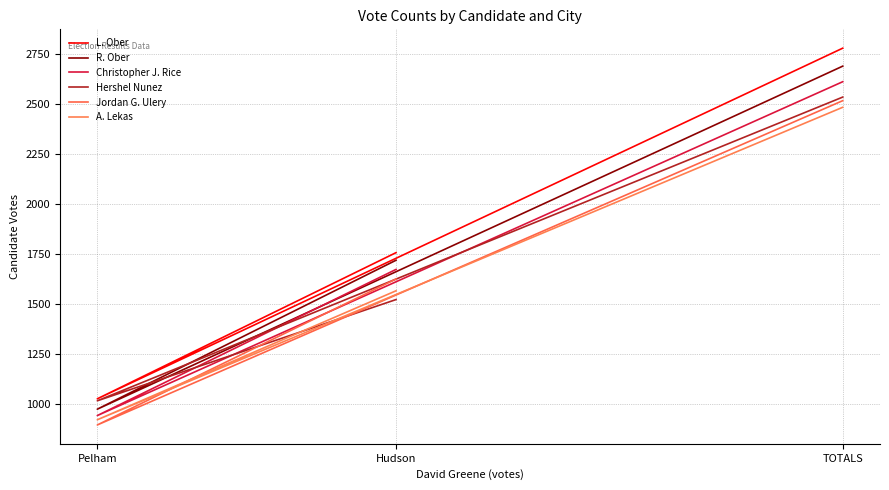

How many data points in Christopher J. Rice are less than 1672?

1